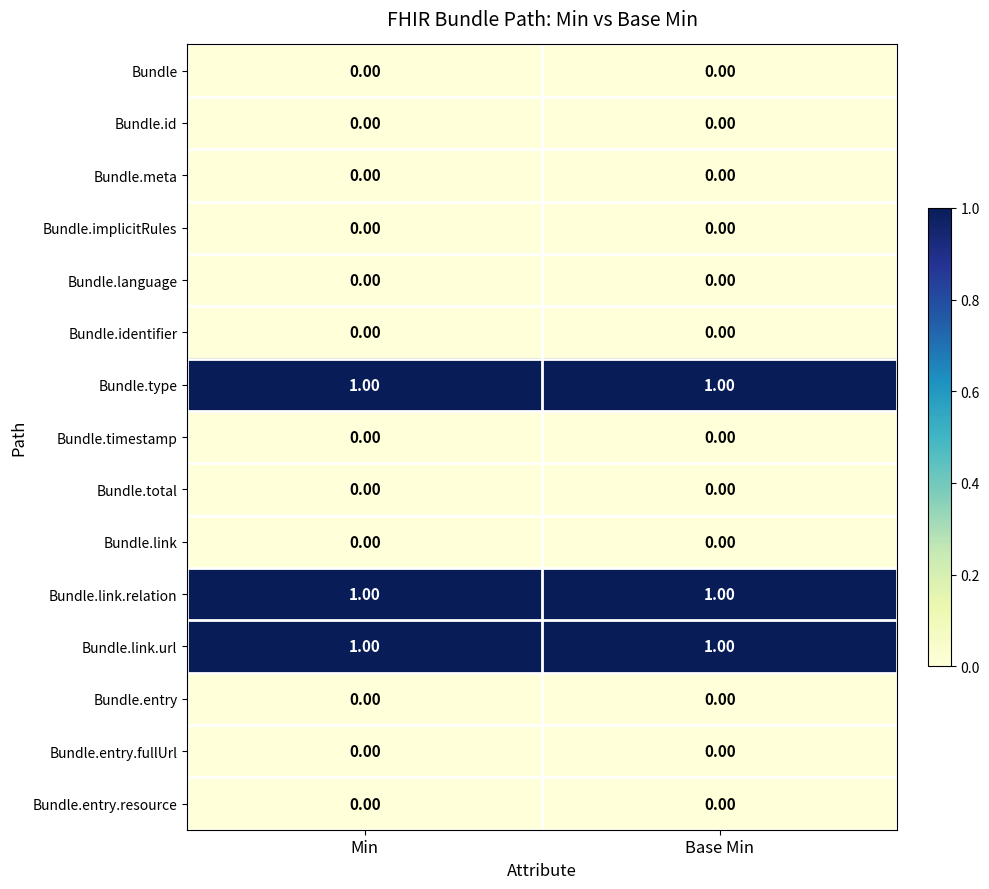

What is the total value across all series at Base Min?

3